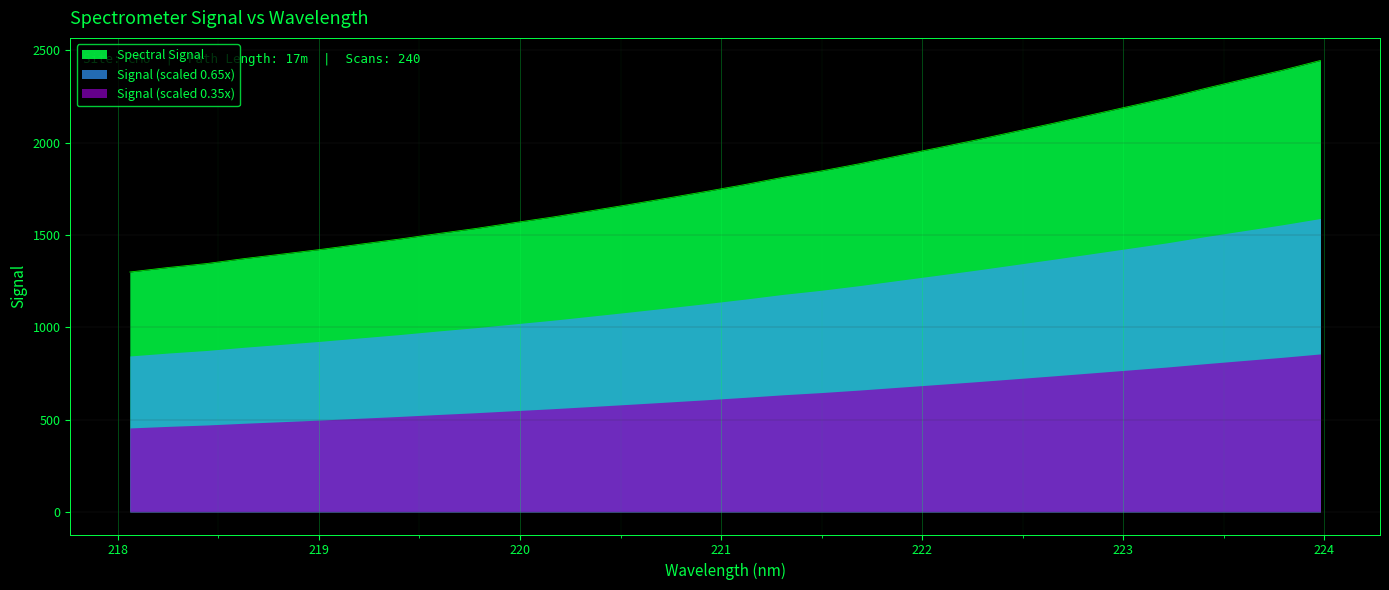

Where is the data nearest to the value 1872?

221.6902